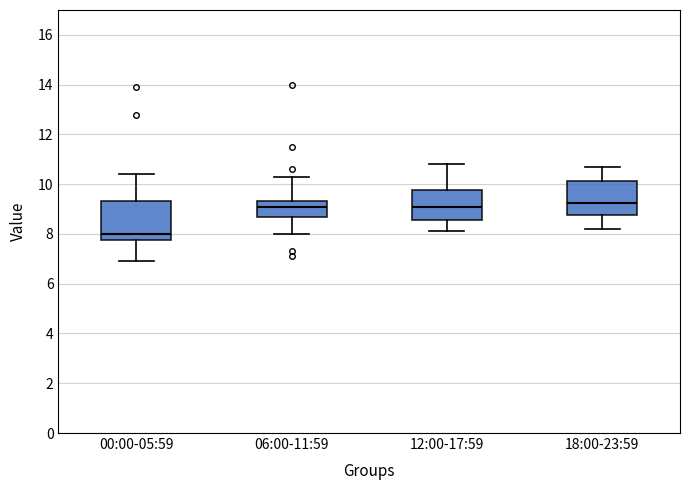

Reading left to right, transcribe this box plot: for each box, give where its median line is, the range the box spans, and where its two whiskers end, as read against the y-axis. The values are not printed on the chart, so give them approximately, as read against the axis.

00:00-05:59: median 8.0, box 7.8 to 9.4, whiskers 7.0 to 10.4
06:00-11:59: median 9.2, box 8.6 to 9.4, whiskers 8.0 to 10.4
12:00-17:59: median 9.2, box 8.6 to 9.8, whiskers 8.2 to 10.8
18:00-23:59: median 9.2, box 8.8 to 10.2, whiskers 8.2 to 10.8